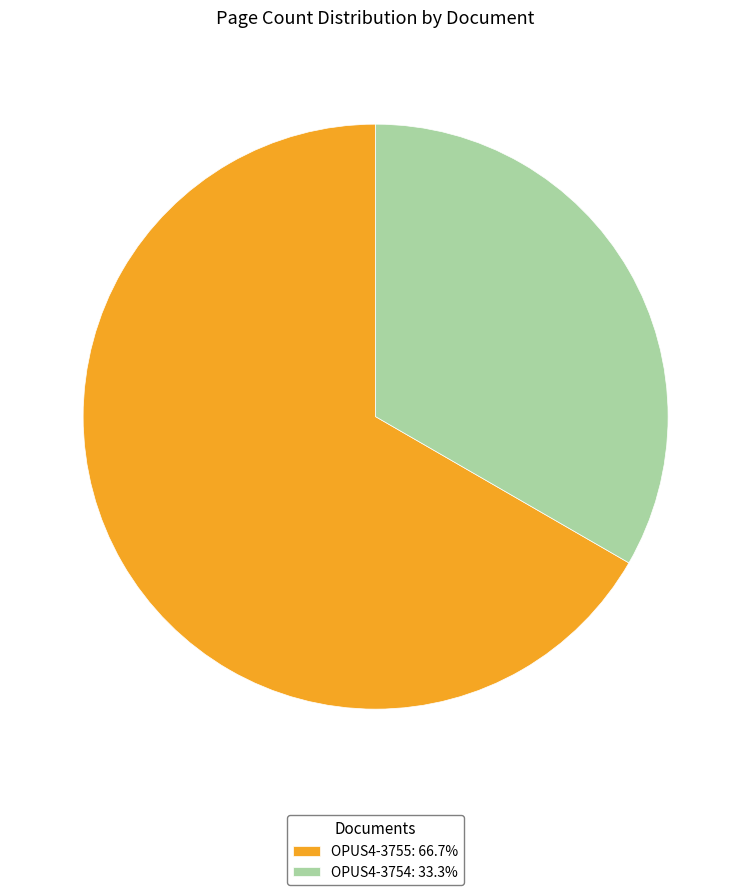

True or false: OPUS4-3754 accounts for 19% of the total.

False